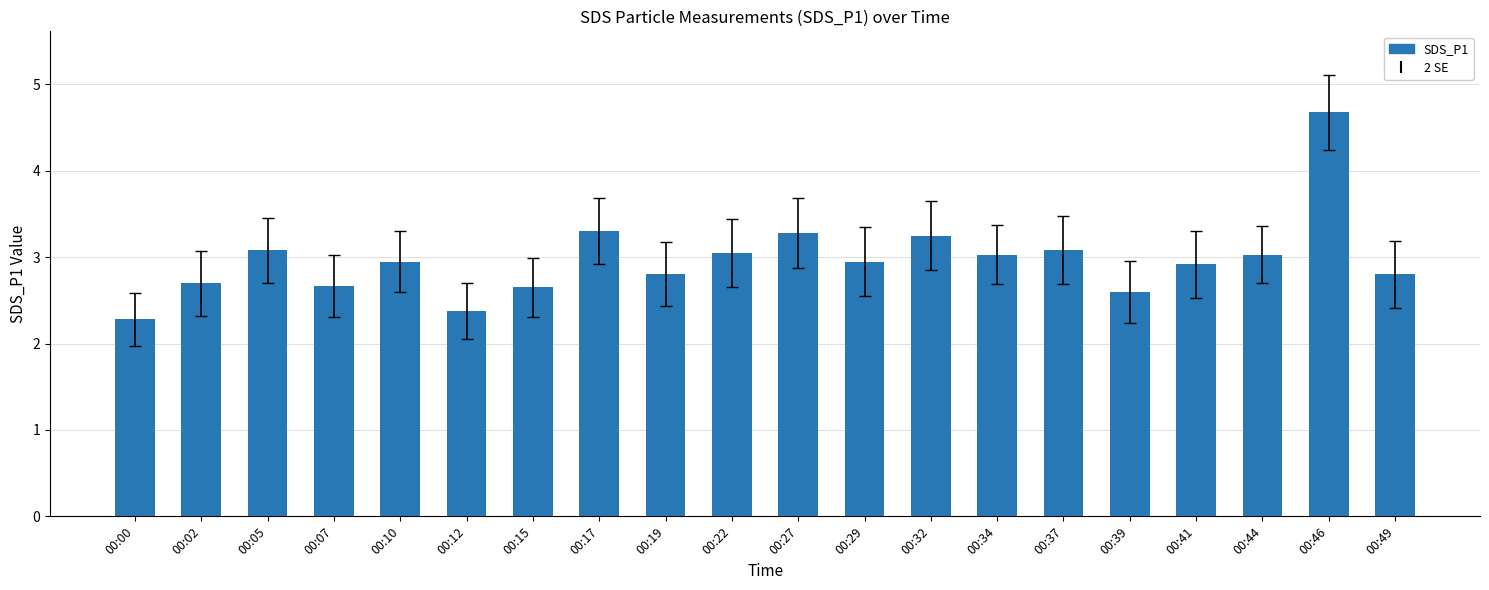

Read the value at 00:19.

2.8